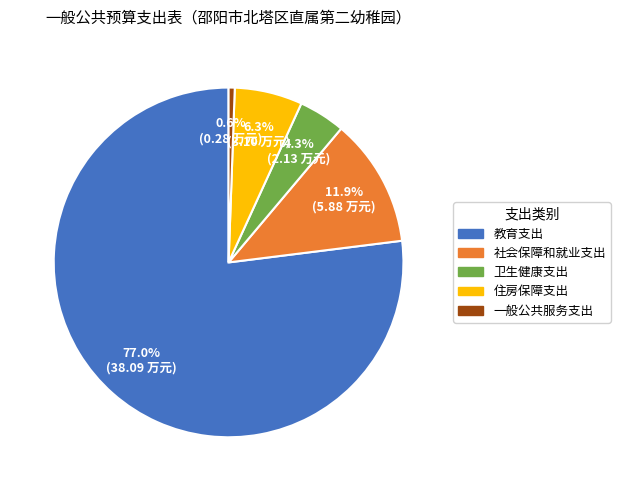

Combined, do 教育支出 and 住房保障支出 account for over 50%?

Yes